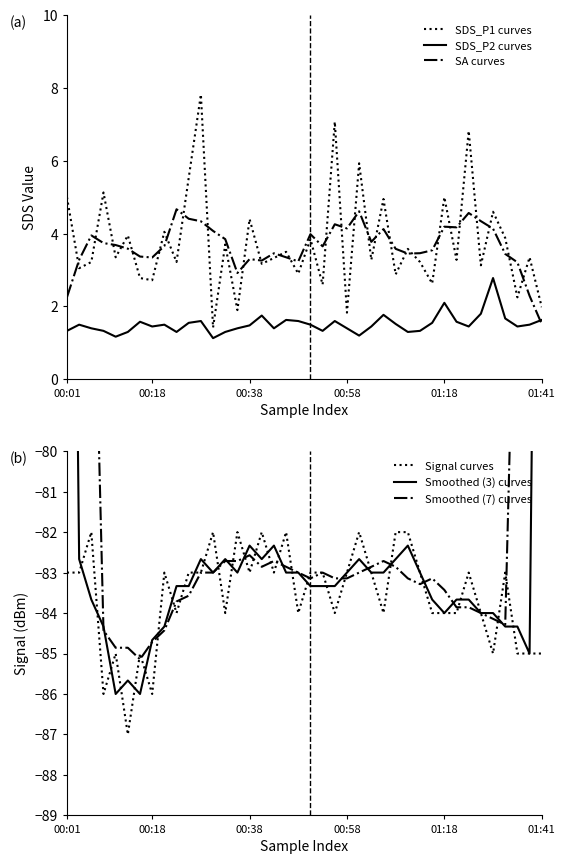

What is the minimum value for Signal curves?

-87